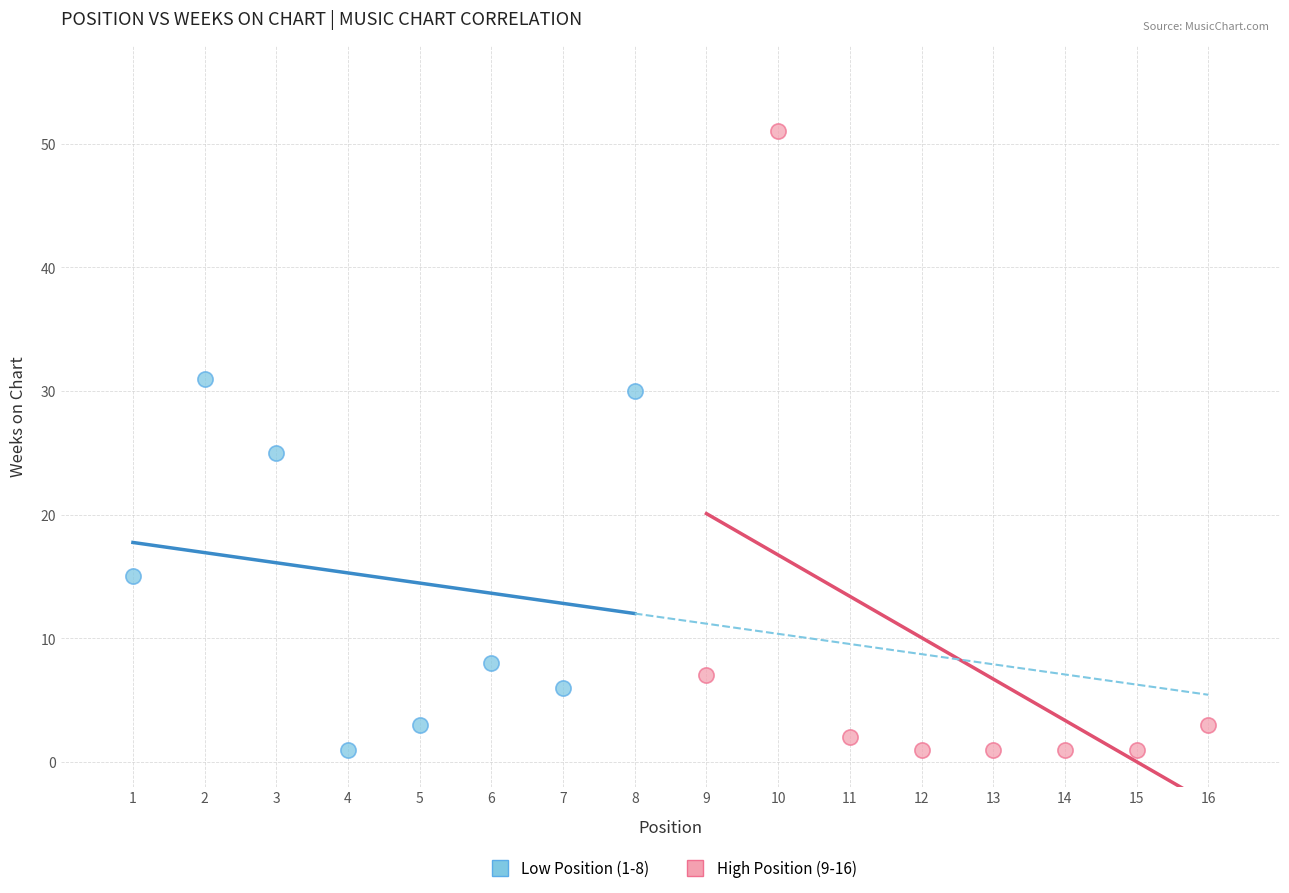

Which series has the largest Y range (max minus min)?

High Position (9-16)